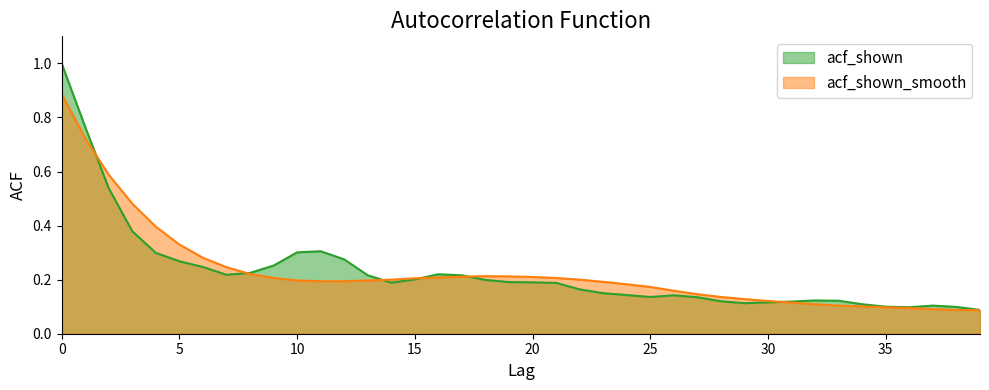

After their last crossing, which series has the higher values: acf_shown_smooth or acf_shown?

acf_shown